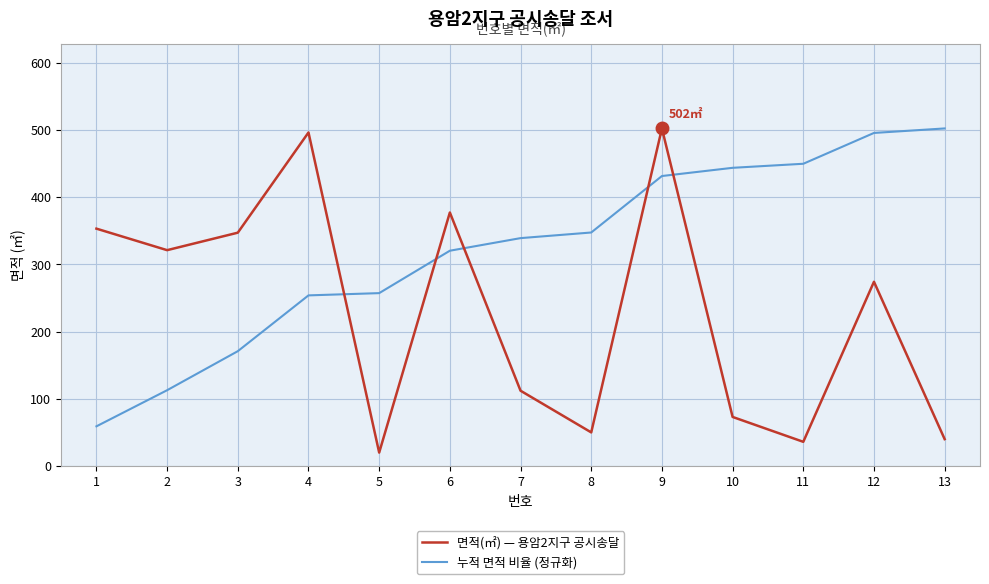

Which series has the widest spread of values?

면적(㎡) — 용암2지구 공시송달